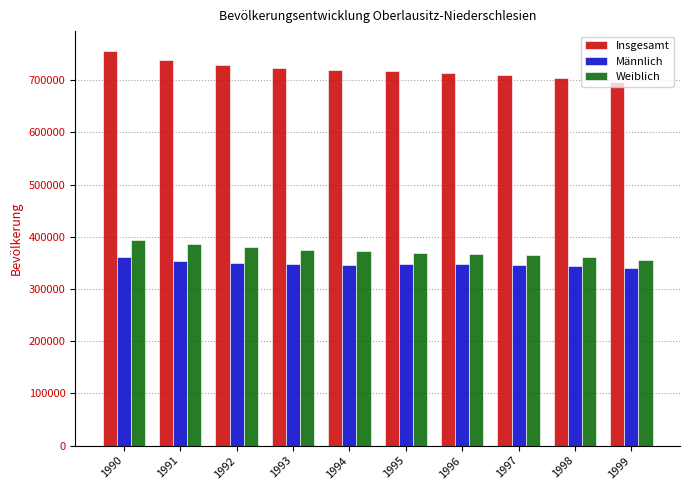

What is the spread (max minus min) of values at 1991?

386071